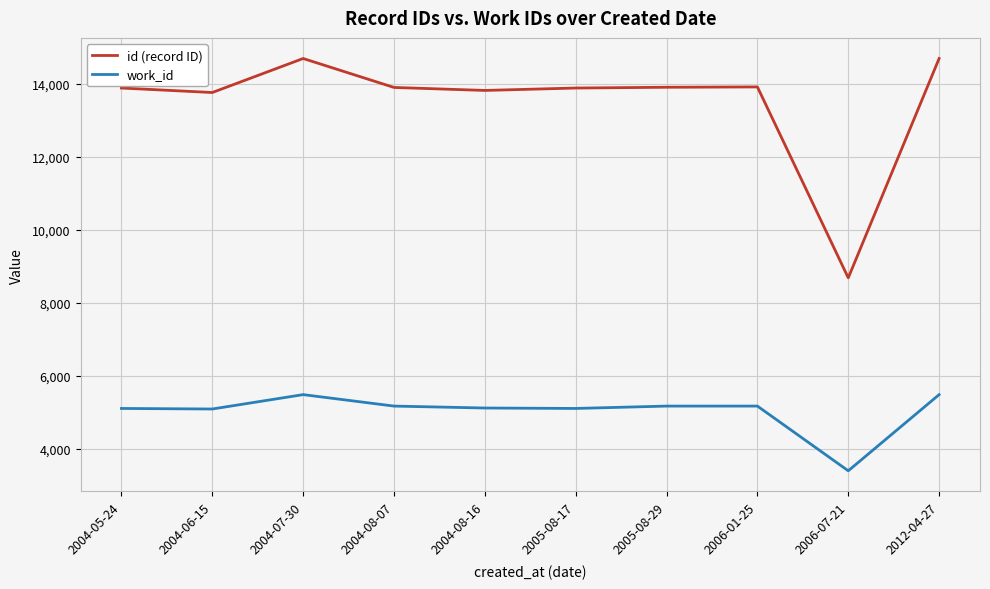

How many categories are shown in the chart?

10